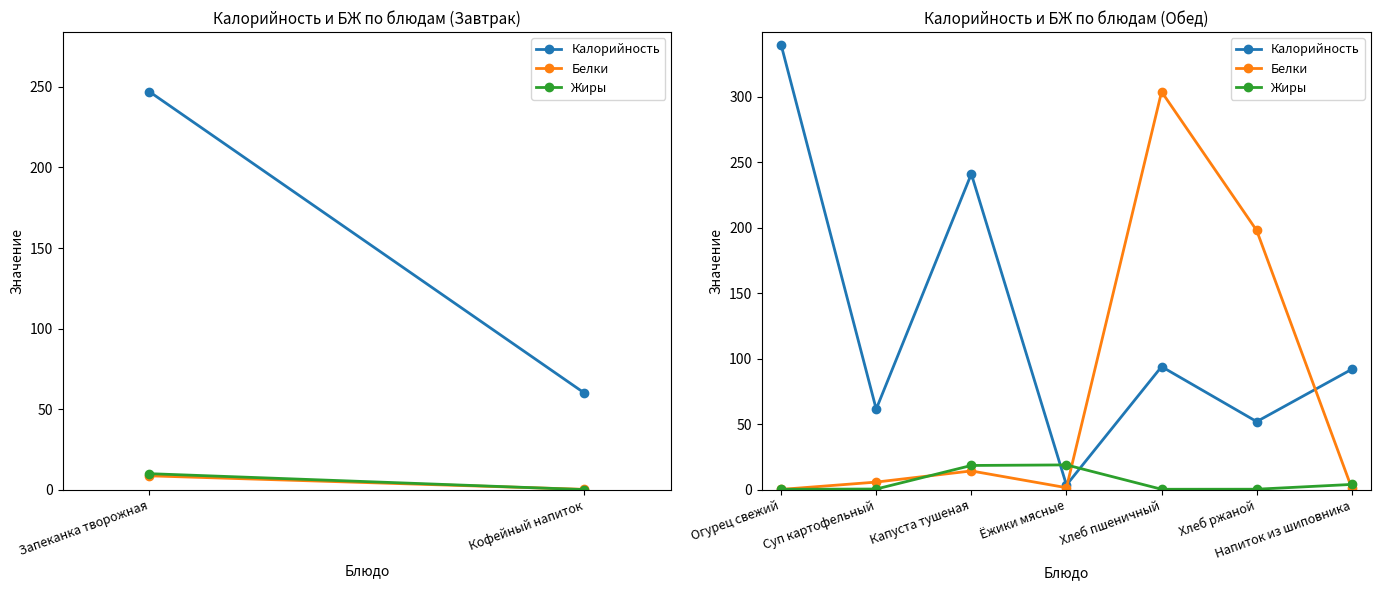

What is the label of the 6th point from the left?

Хлеб ржаной